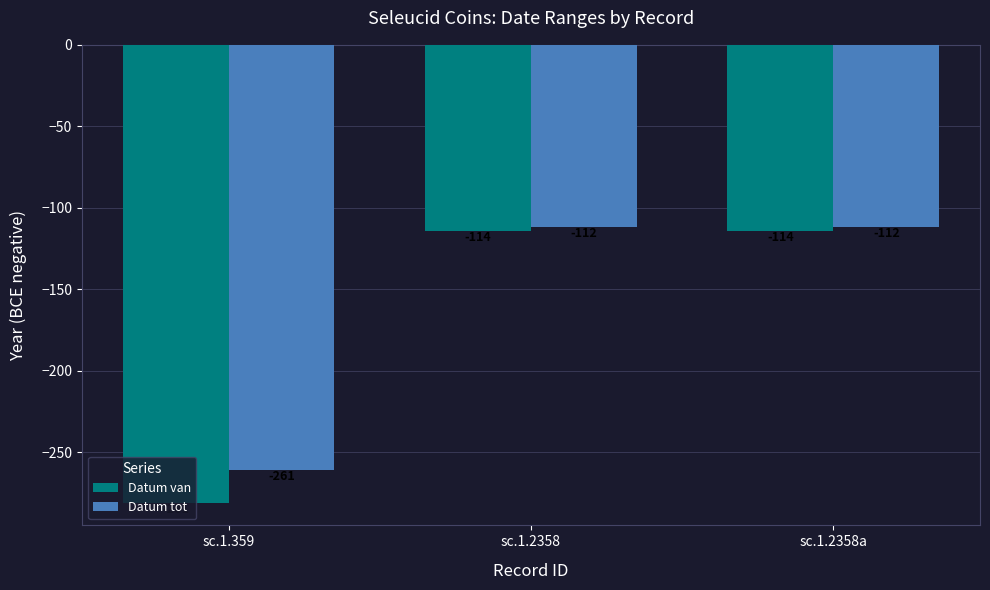

What is the difference between the highest and lowest values at sc.1.2358a?

2